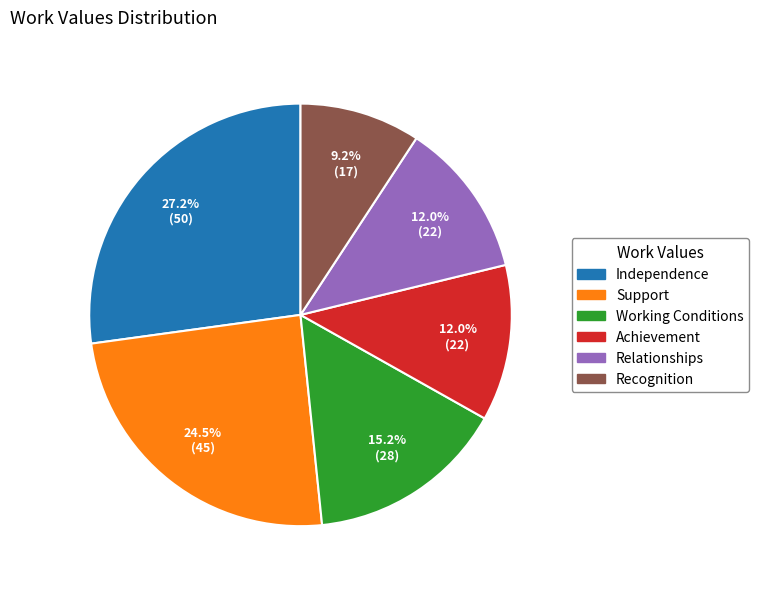

Between Independence and Relationships, which is larger?

Independence